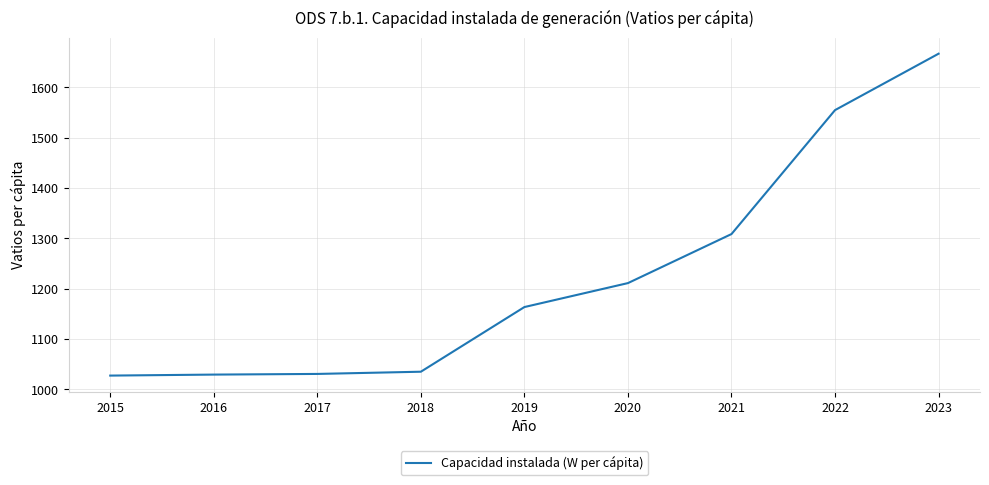

Which category has the highest value across all series?

2023